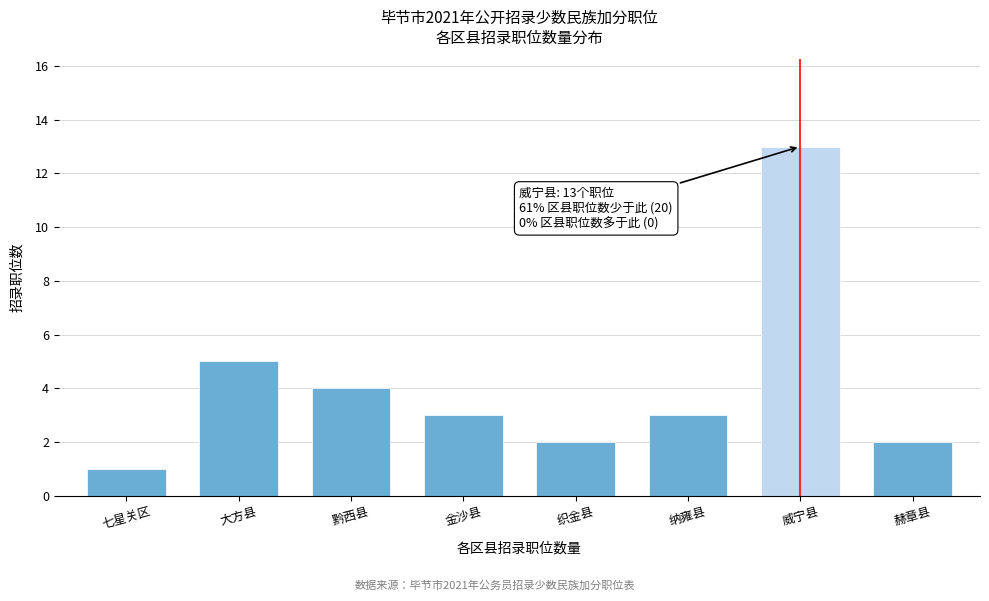

Reading left to right, extract all data points from this chart.

1	5	4	3	2	3	13	2